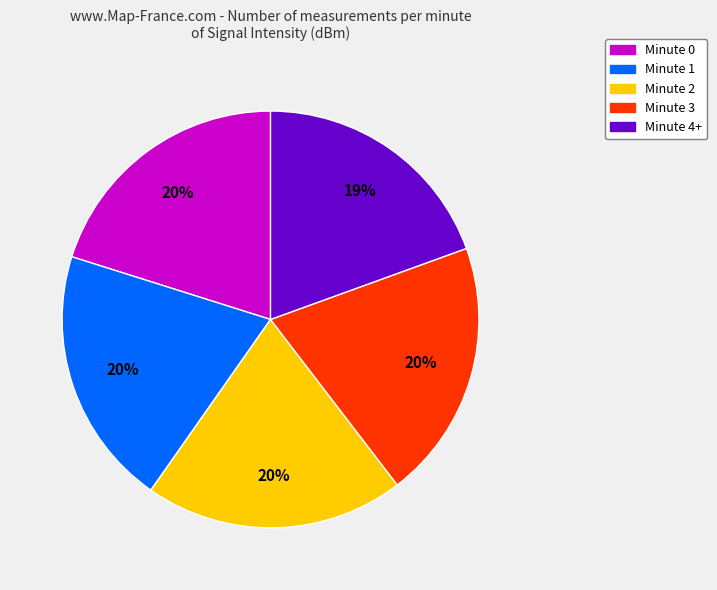

Which has a higher value, Minute 4+ or Minute 3?

Minute 3